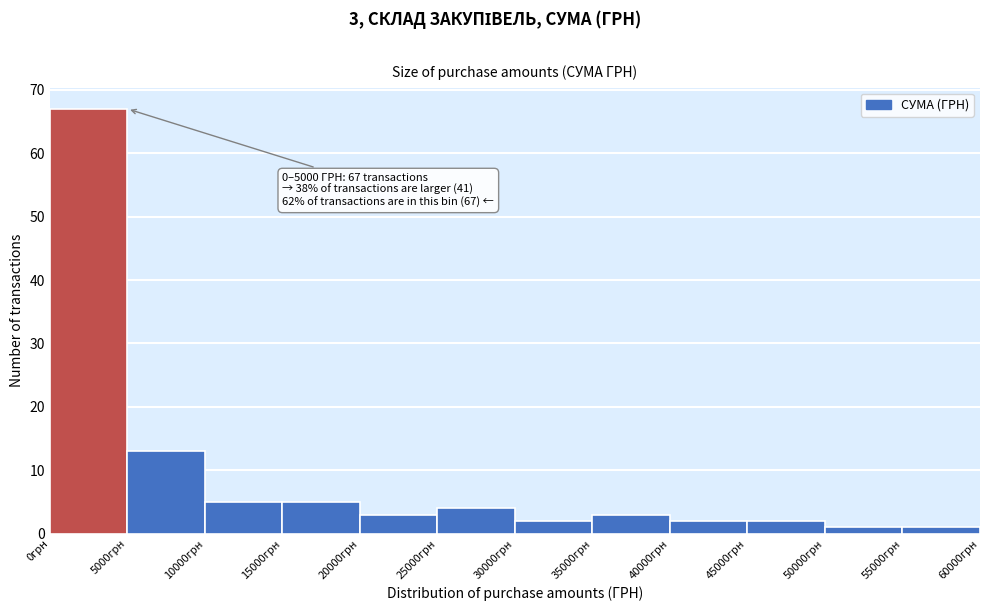

Over which range of the x-axis is the bar tallest?

0 to 5000